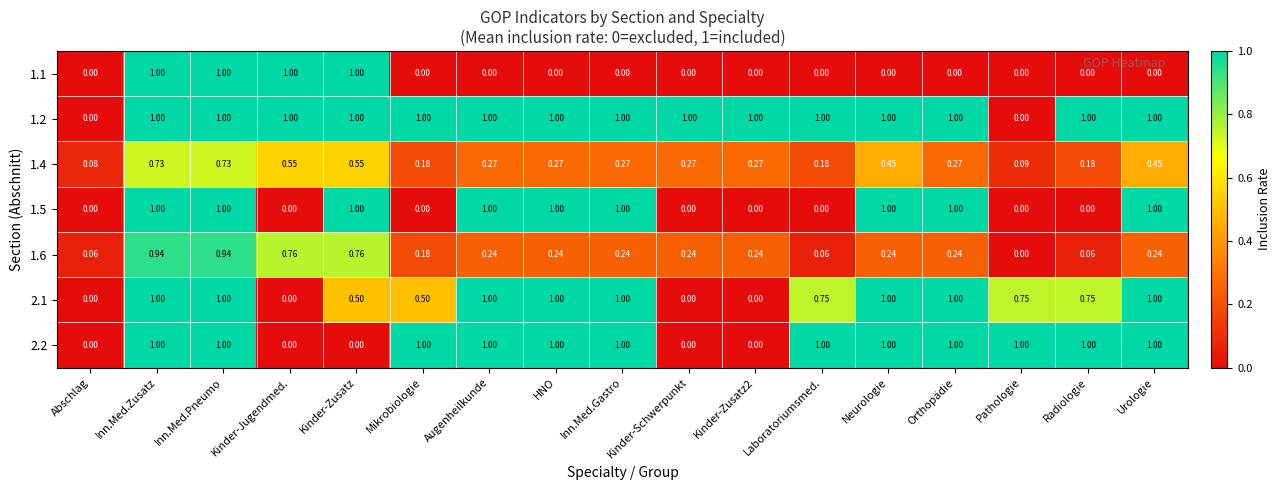

Is the value of 1.4 at Neurologie greater than the value of 1.2 at HNO?

No